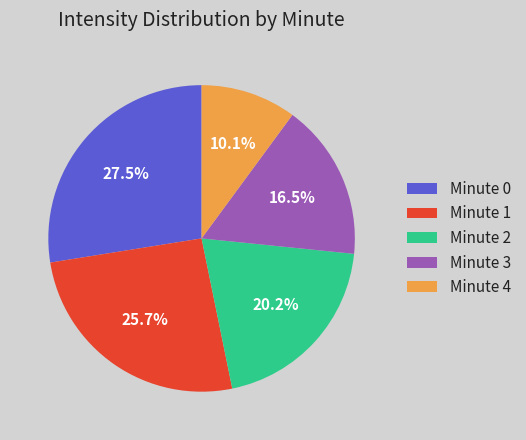

Does any single category account for the majority?

No